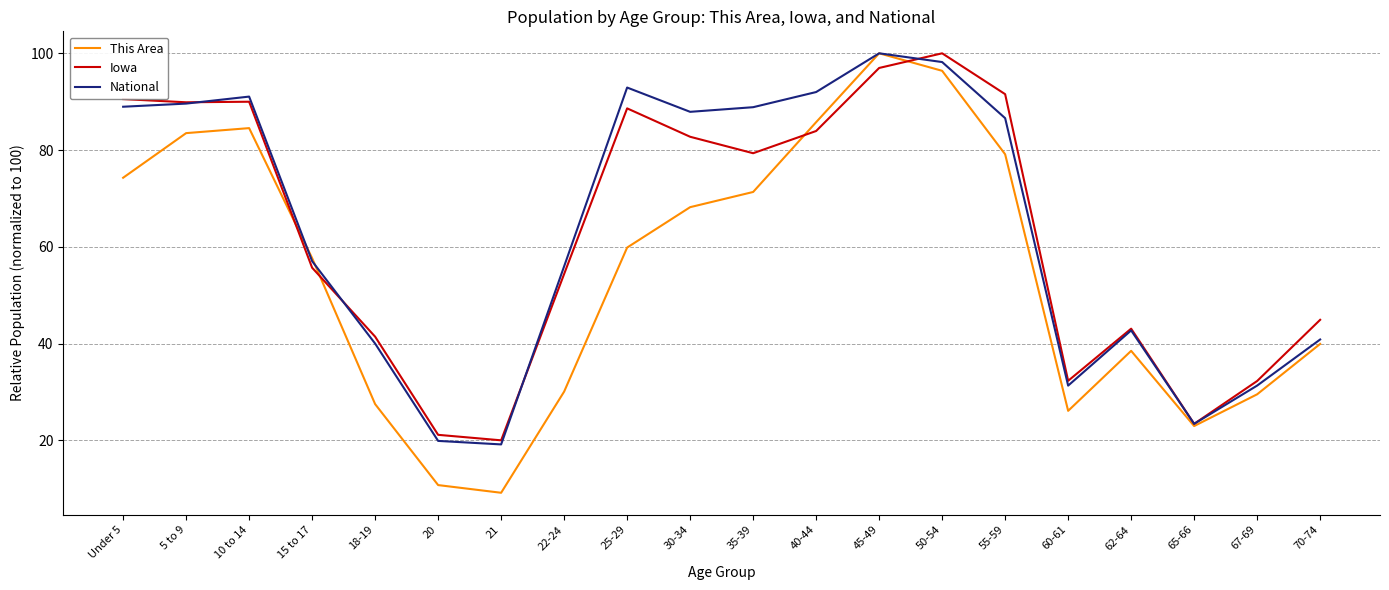

Where is Iowa nearest to the value 60?

15 to 17